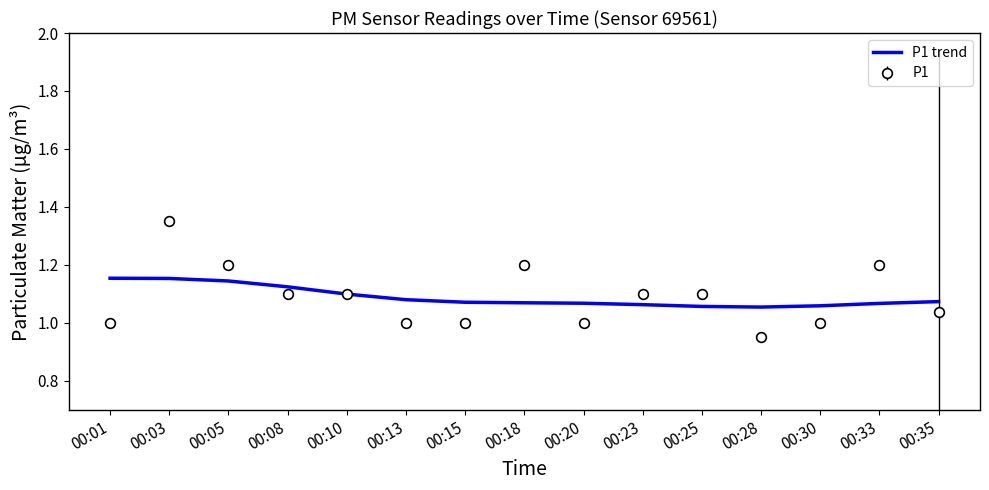

At which category is the sum across all series the highest?

00:03